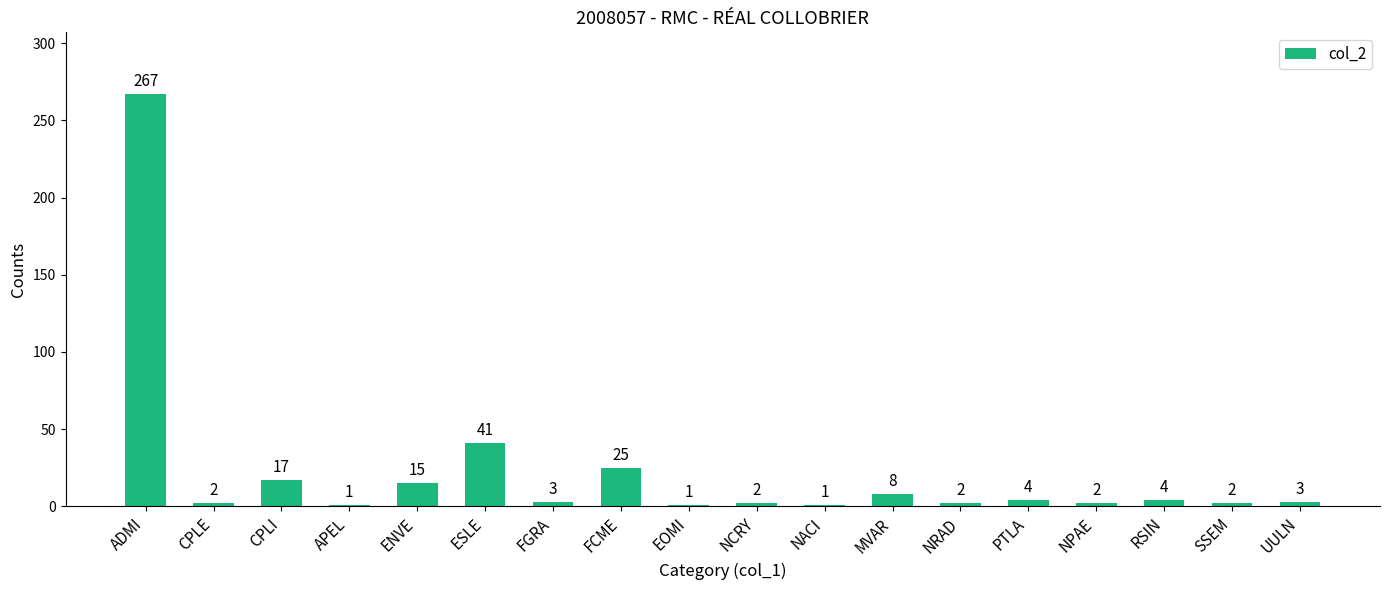

What is the minimum value shown in the chart?

1